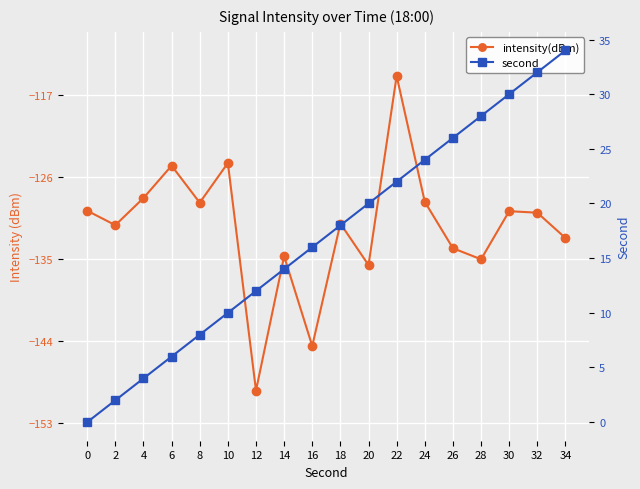

True or false: second has more than 0 interior local peaks.

False